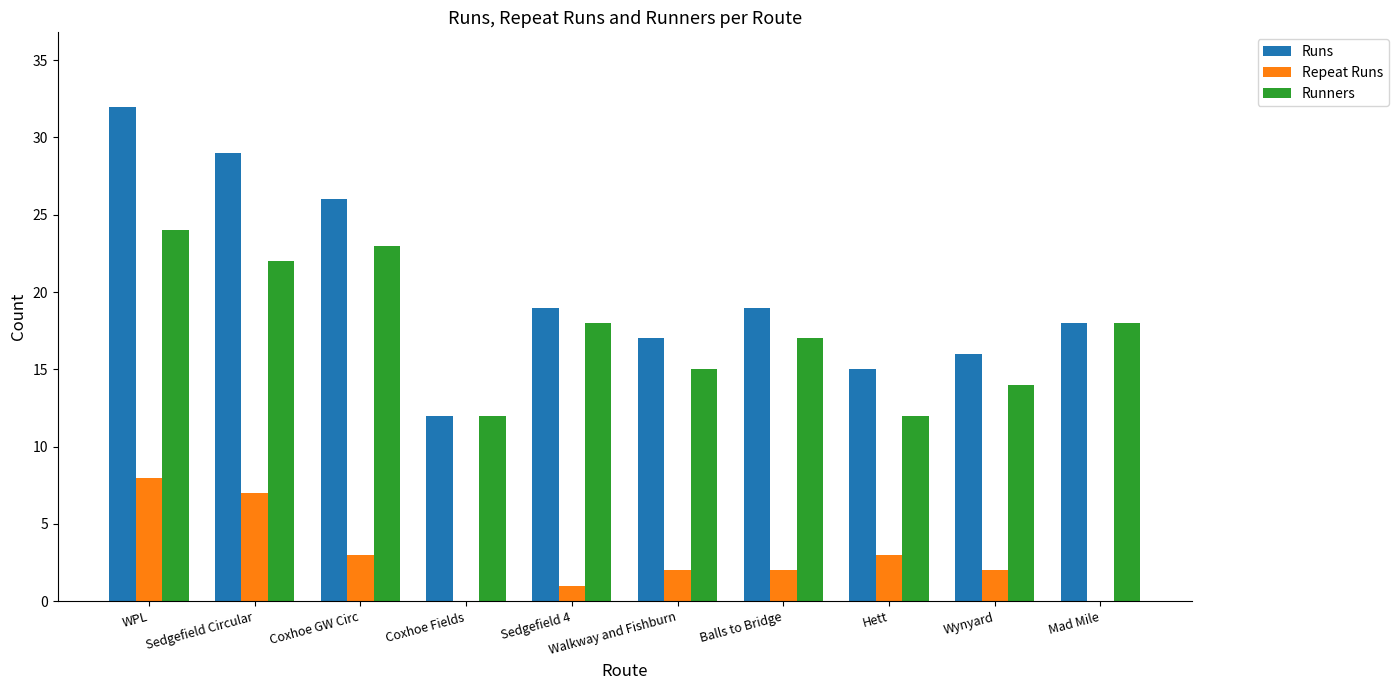

The Runners series shows 23 at Walkway and Fishburn. True or false?

False